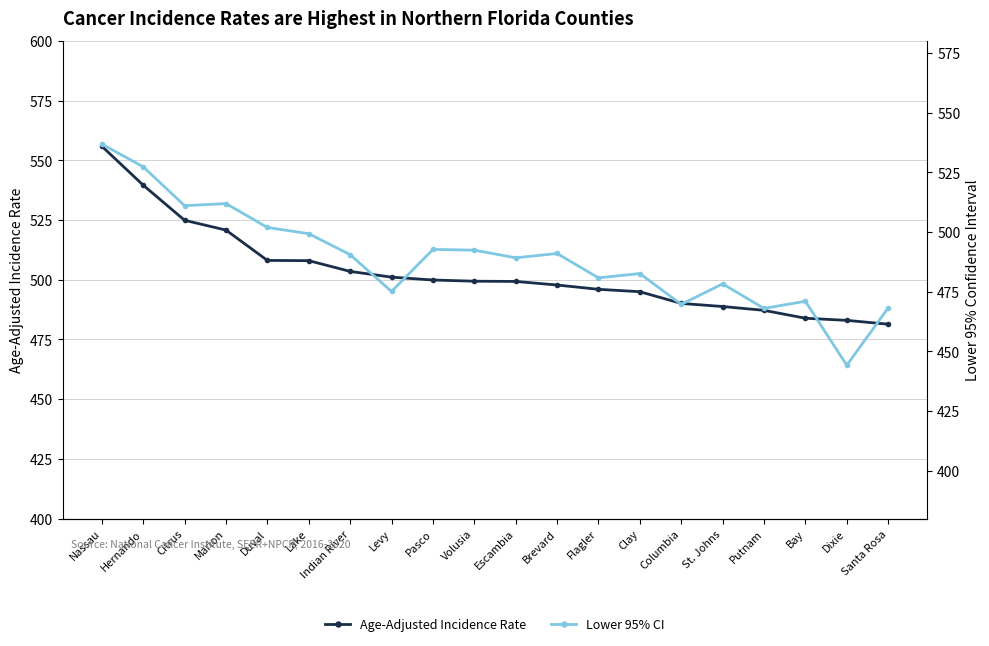

At which label does Age-Adjusted Incidence Rate reach its peak?

Nassau